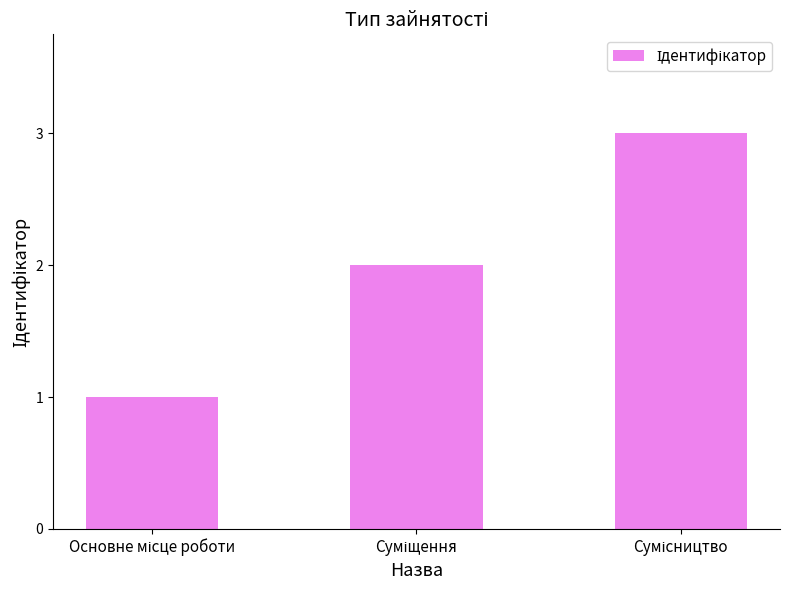

Does the chart contain any negative values?

No